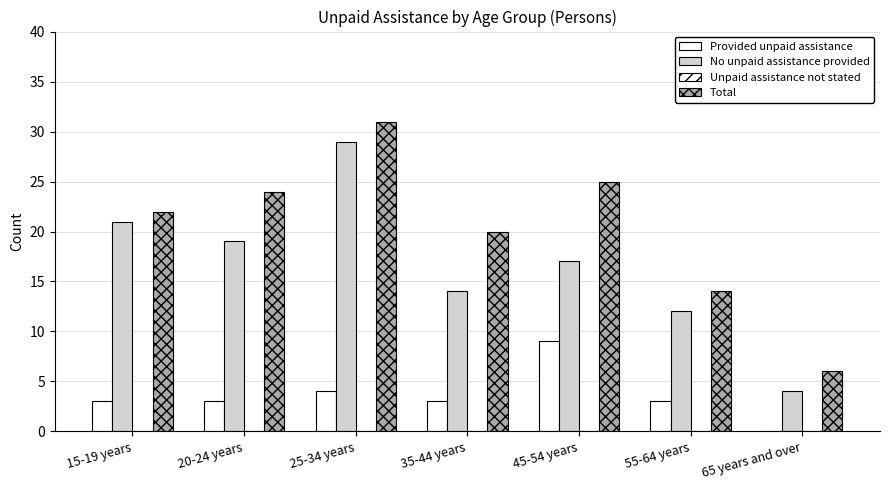

At which label does No unpaid assistance provided first exceed 17?

15-19 years